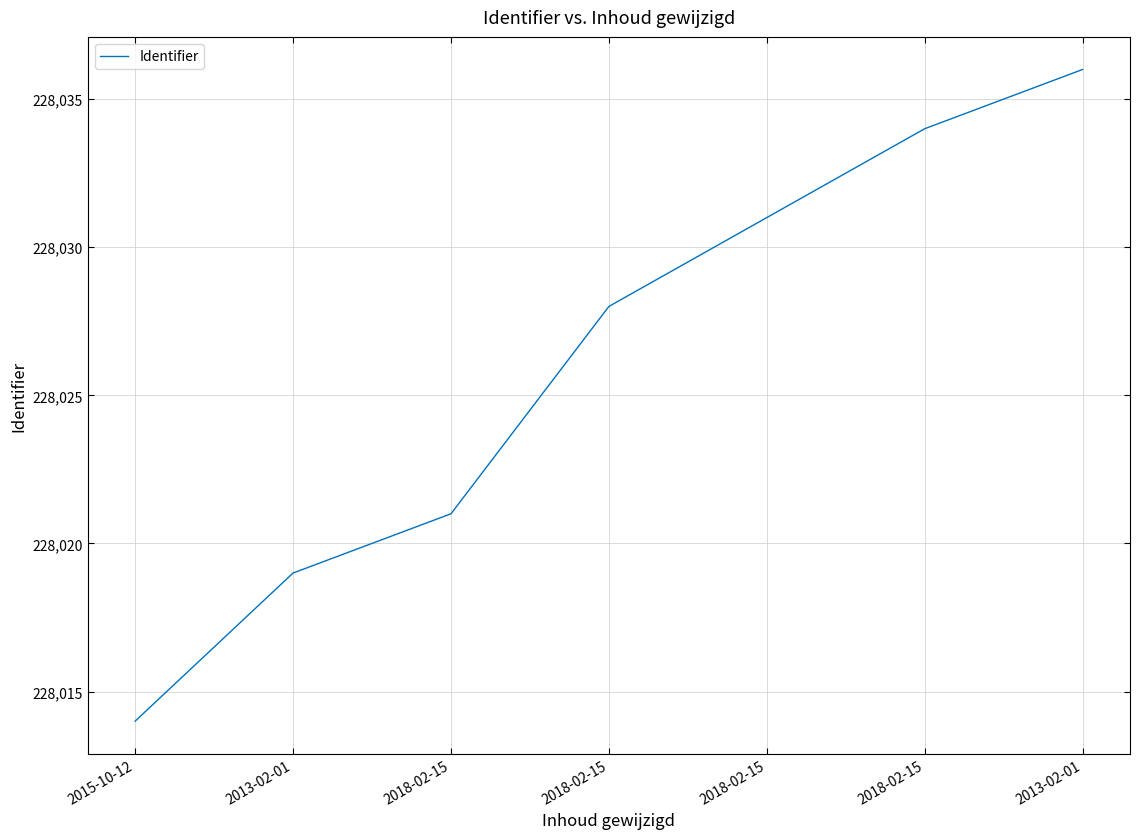

What is the difference between the maximum and second lowest values?

17